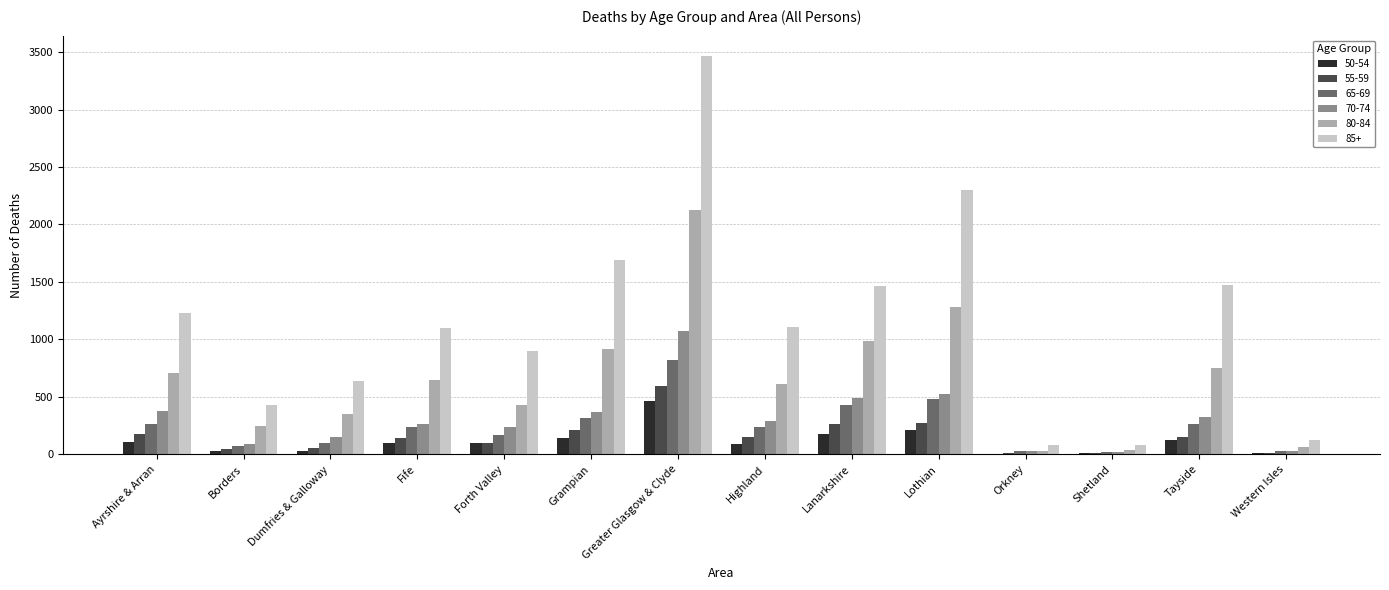

At which category is the sum across all series the highest?

Greater Glasgow & Clyde